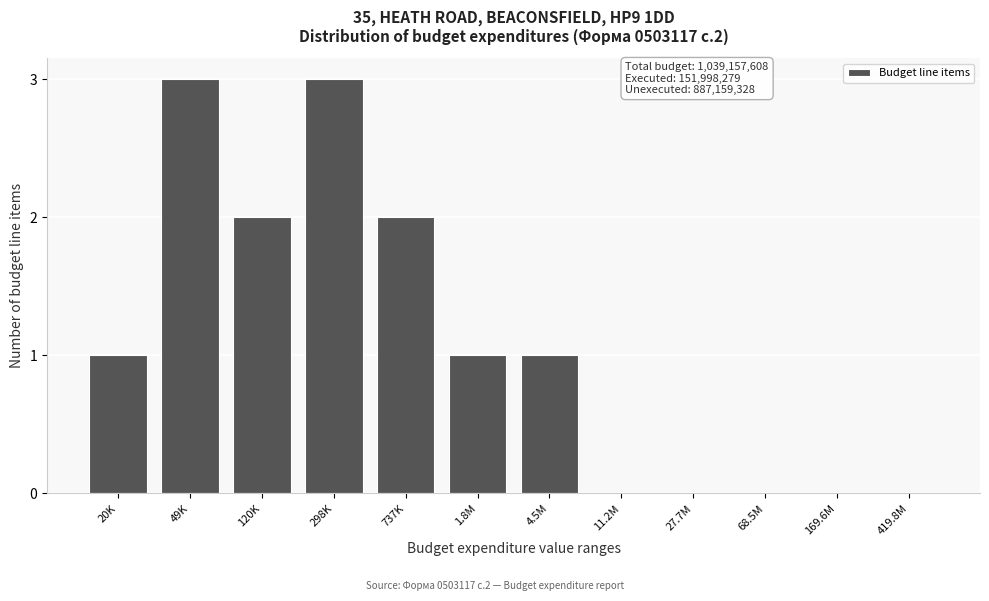

Reading right to left, extract all data points from this chart.

419.8M=0	169.6M=0	68.5M=0	27.7M=0	11.2M=0	4.5M=1	1.8M=1	737K=2	298K=3	120K=2	49K=3	20K=1